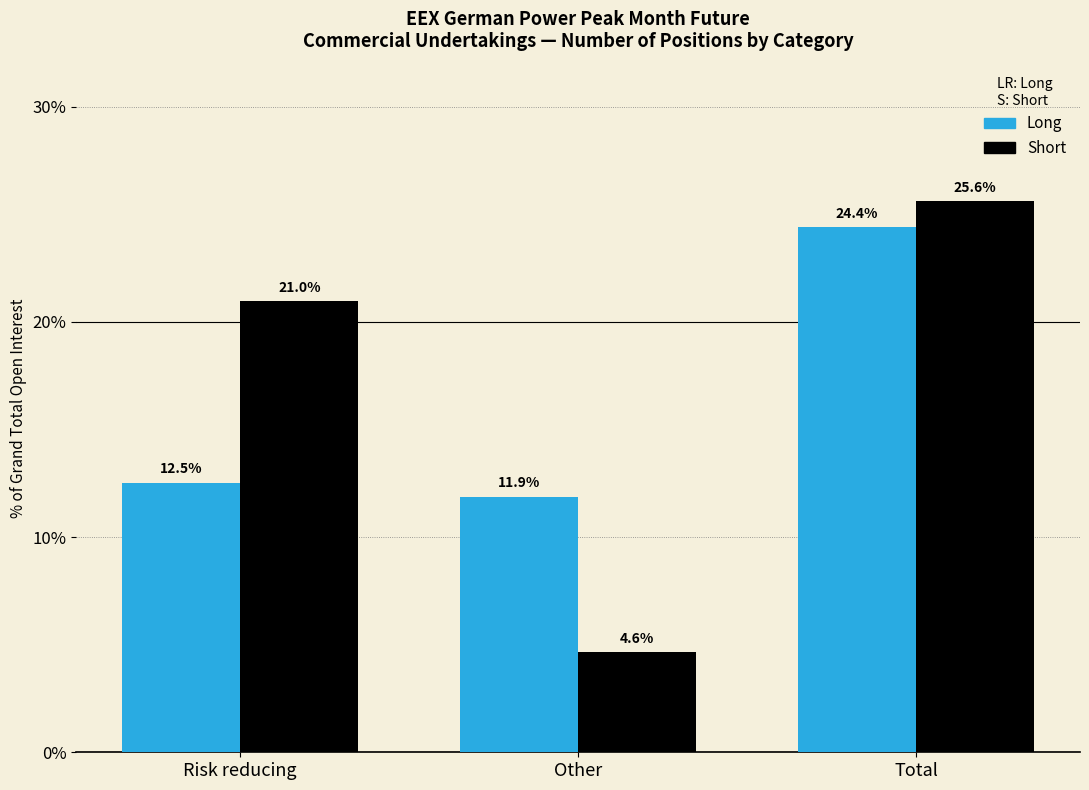

Reading right to left, transcribe all the data shown in this chart.

Long: Total=24.4	Other=11.9	Risk reducing=12.5
Short: Total=25.6	Other=4.6	Risk reducing=21.0